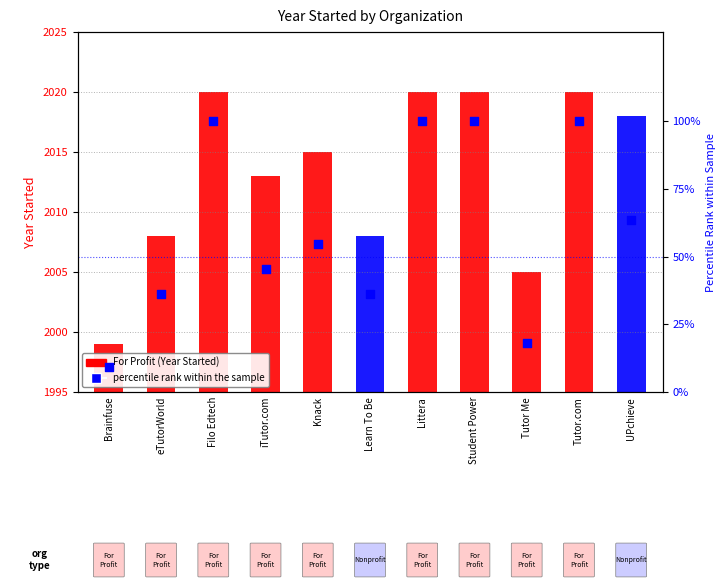

What is the change in value from Filo Edtech to Learn To Be?

-63.6